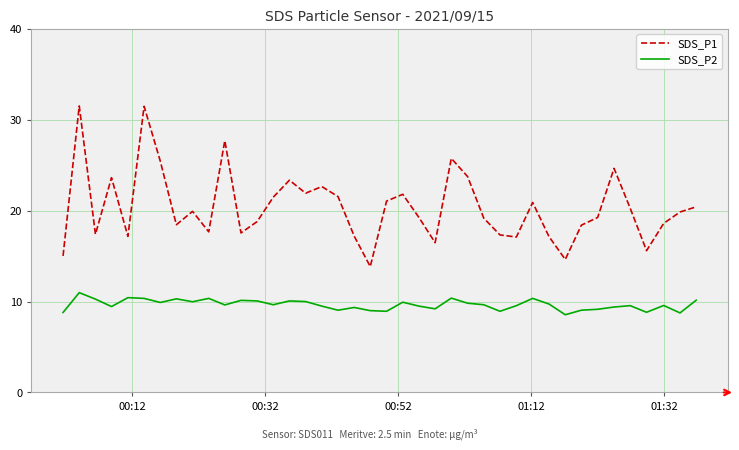

True or false: SDS_P1 and SDS_P2 intersect in this chart.

False